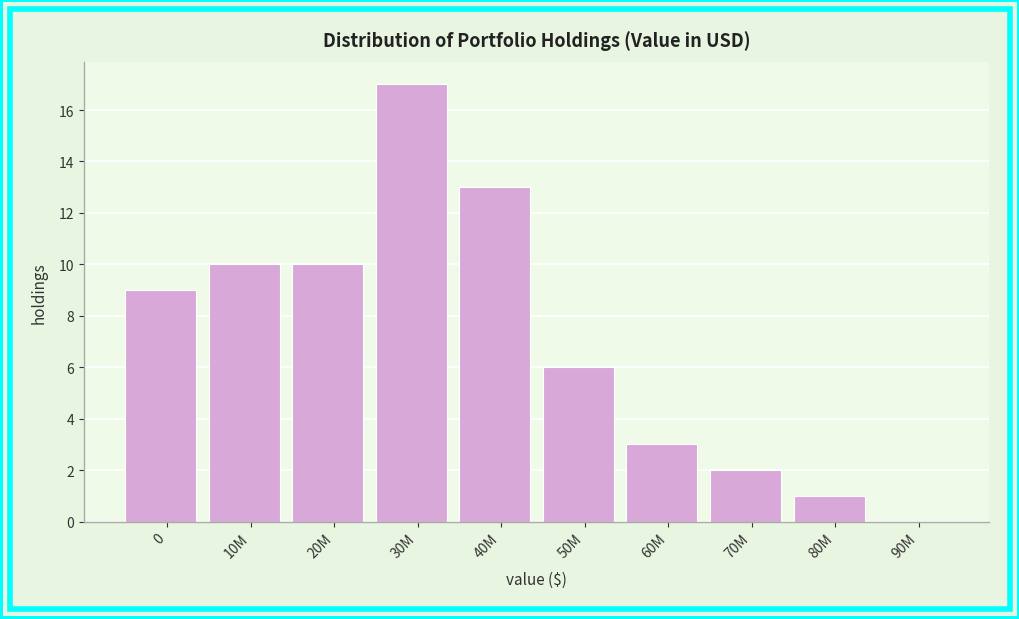

Reading left to right, transcribe all the data shown in this chart.

0=9	10M=10	20M=10	30M=17	40M=13	50M=6	60M=3	70M=2	80M=1	90M=0